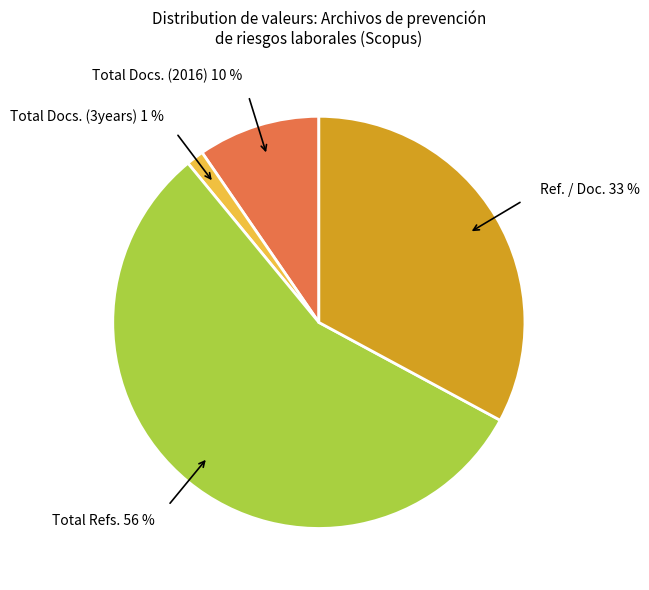

What percentage is the Total Refs. 56 % slice, to the nearest percent?

56%